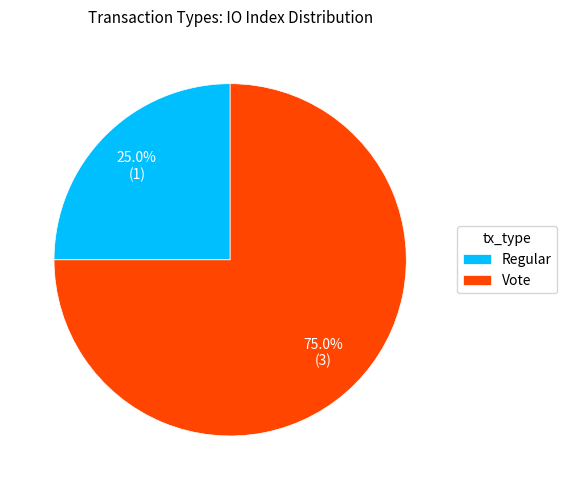

How many segments does this pie chart have?

2